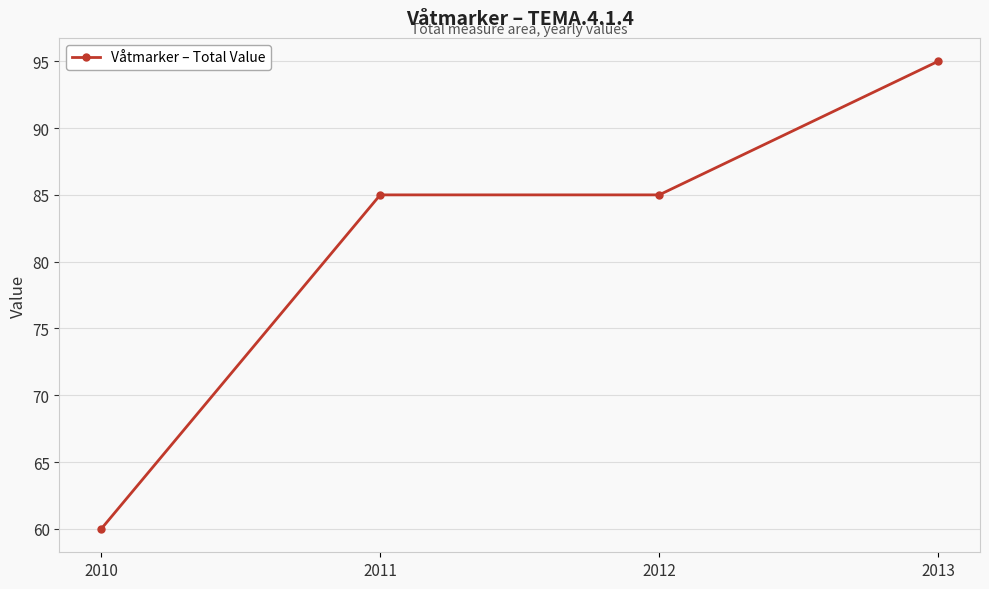

True or false: there are more than 1 points higher than both neighbors.

False